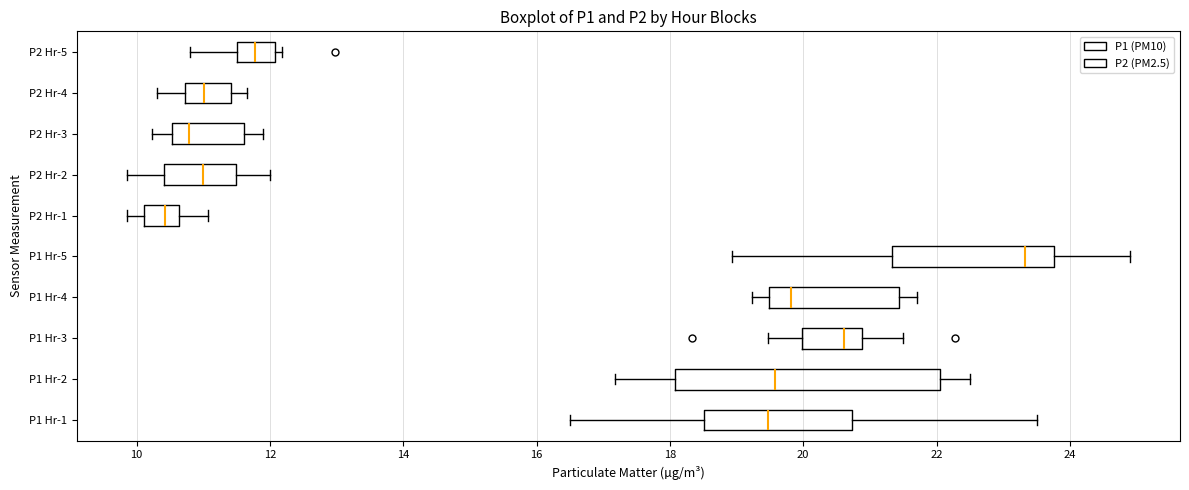

Where is the left edge of the box for P2 Hr-3 on the x-axis? The values are not printed on the chart, so give them approximately, as read against the axis.

10.6